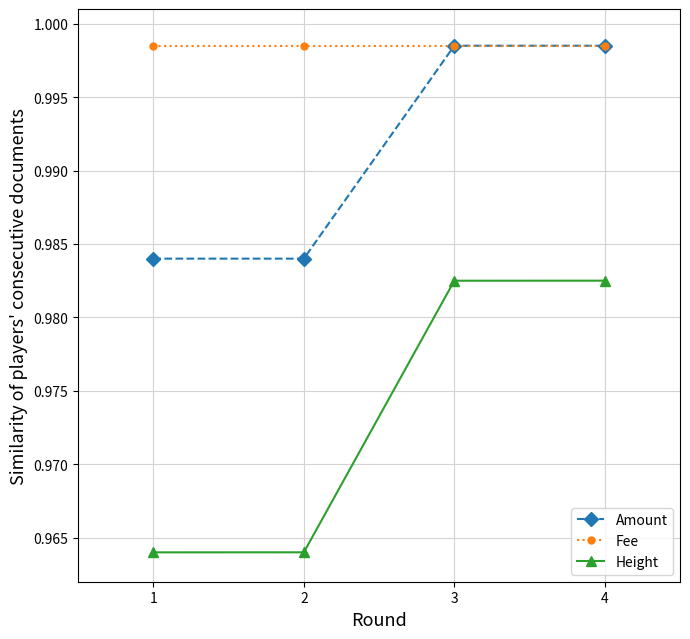

The value of Fee at 3 is 0.5. True or false?

False